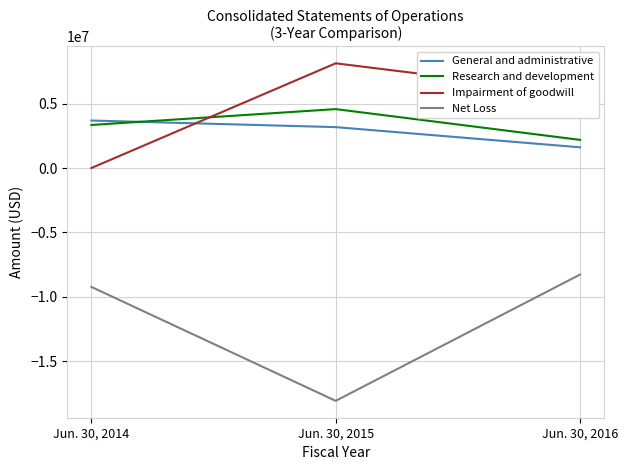

True or false: Research and development has a value of 1501616 at Jun. 30, 2015.

False